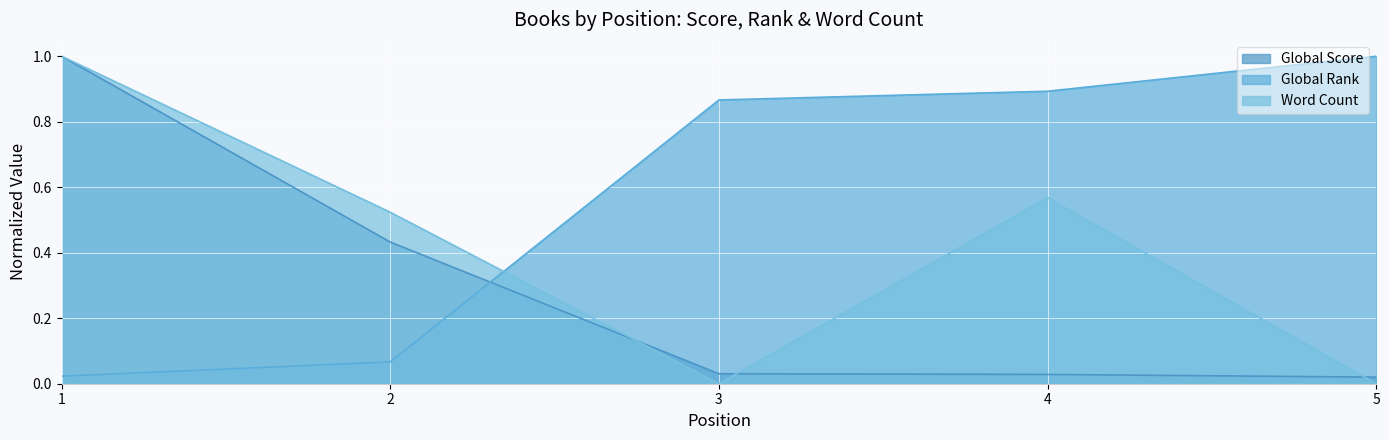

True or false: Global Rank has more than 1 interior local peaks.

False